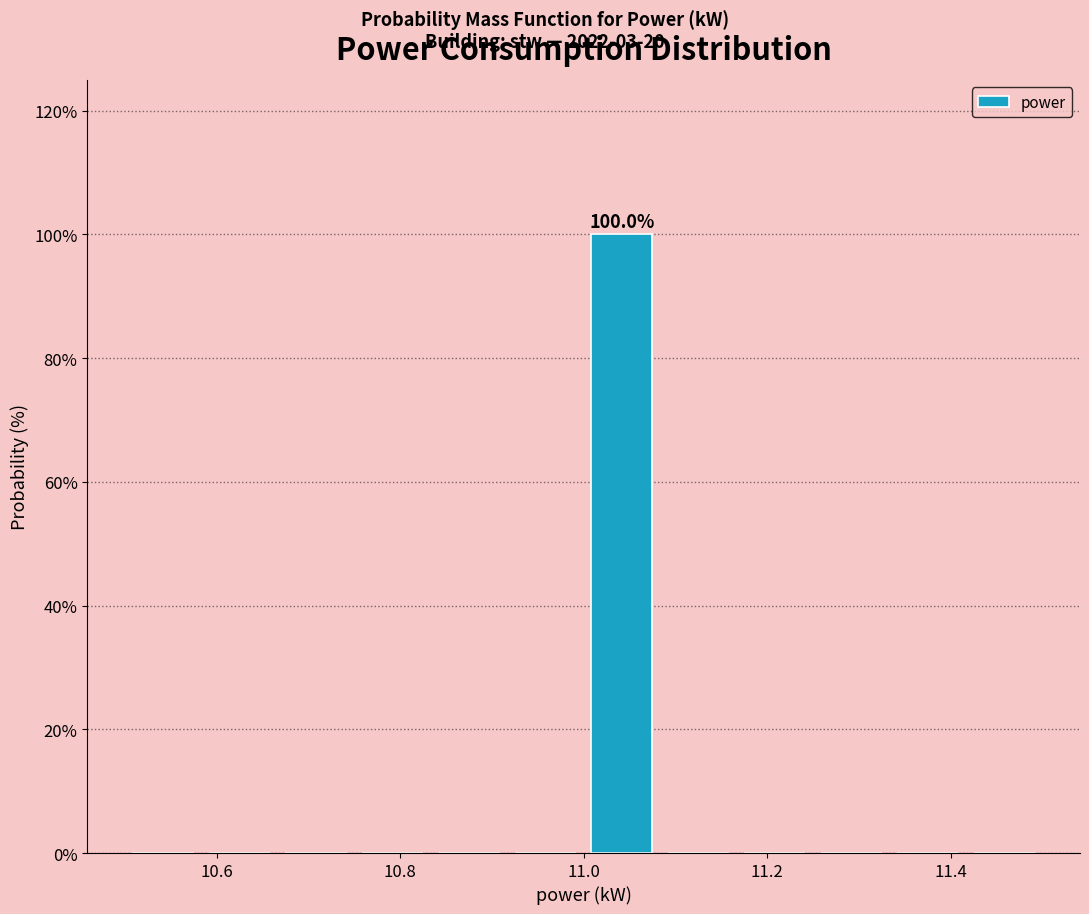

Over which range of the x-axis is the bar tallest?

11.00 to 11.08